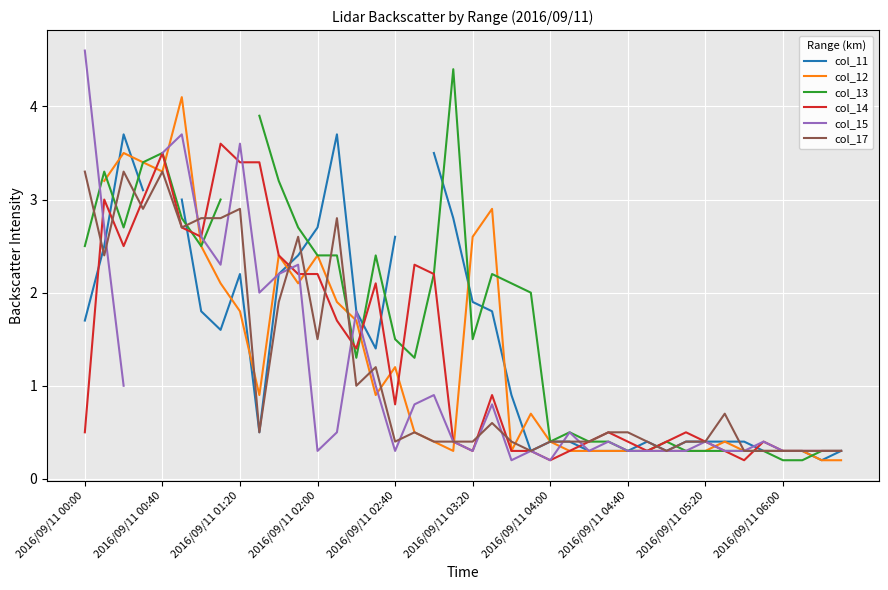

After their last crossing, which series has the higher values: col_17 or col_15?

col_17